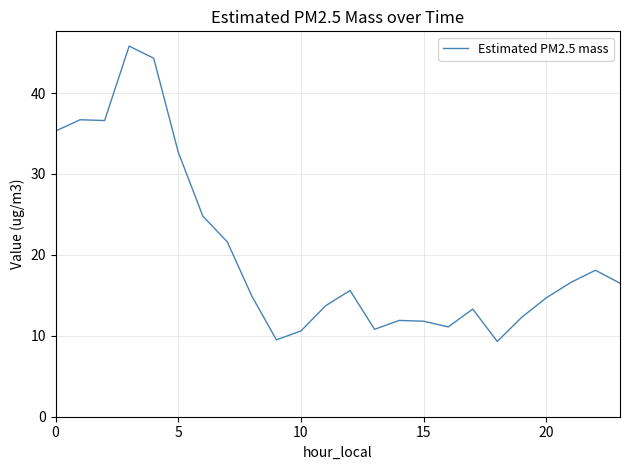

What is the maximum value shown in the chart?

45.8